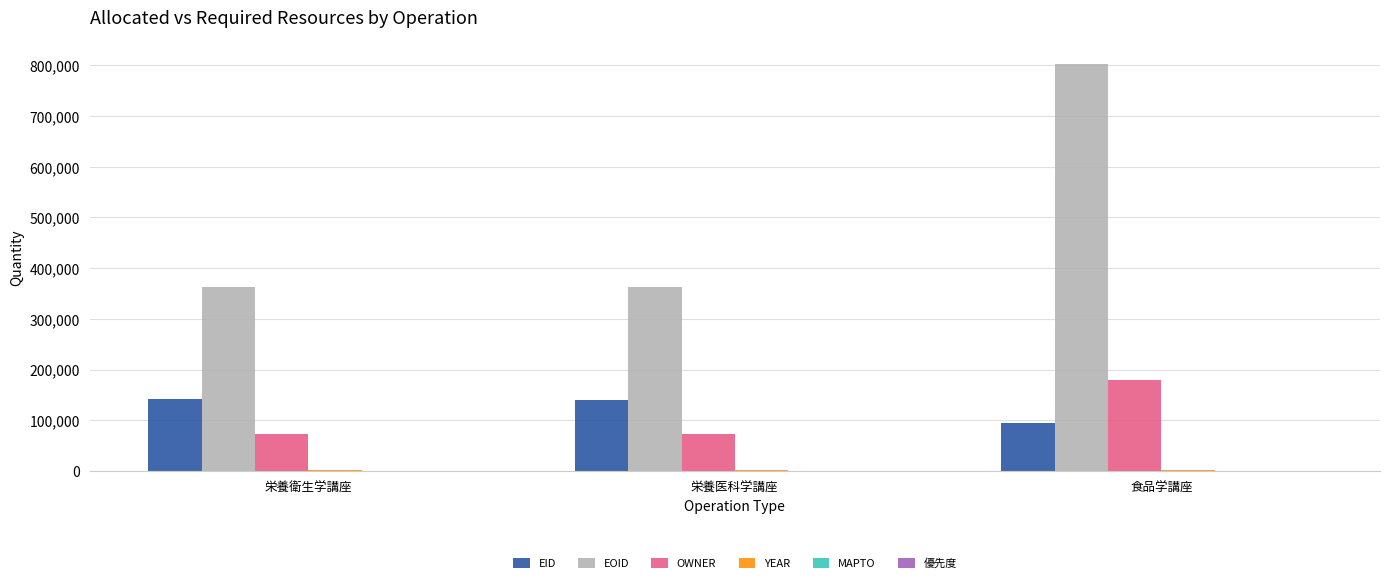

At which category is the sum across all series the highest?

食品学講座